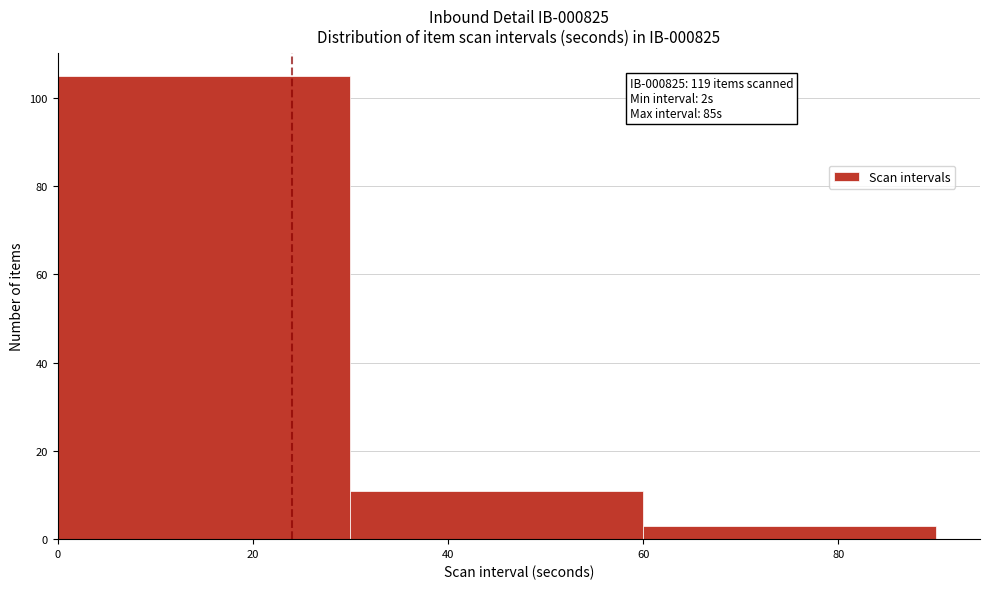

Over which range of the x-axis is the bar tallest?

0 to 30